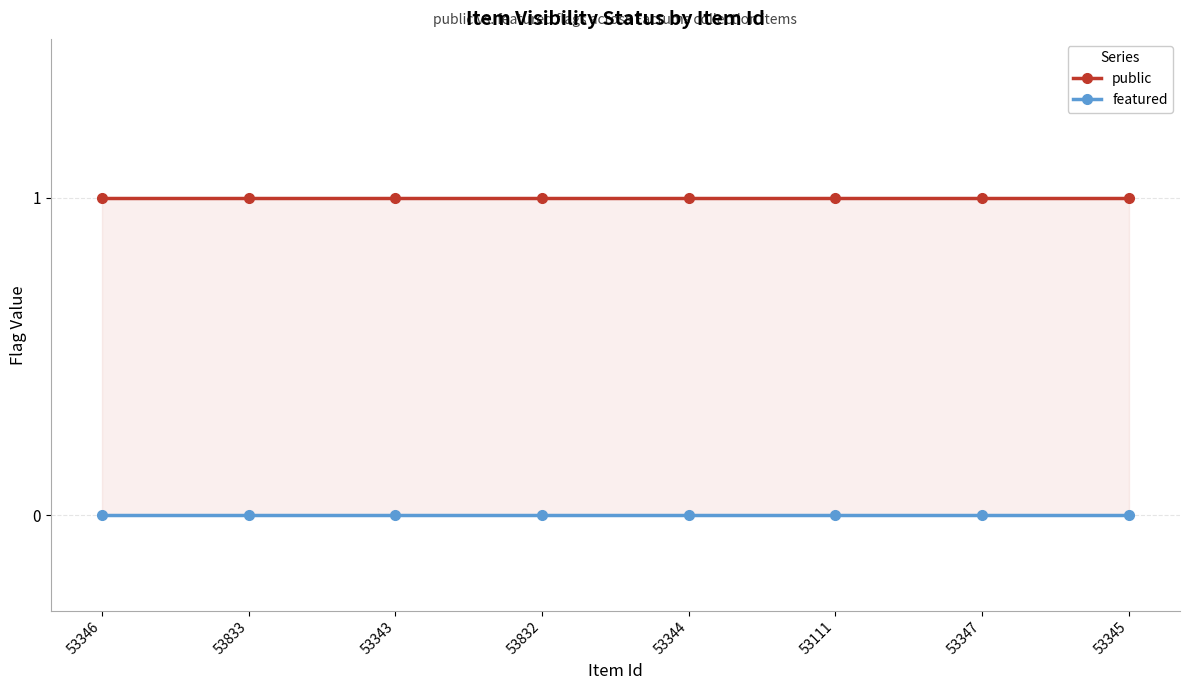

What are all the series names shown in the legend?

public, featured